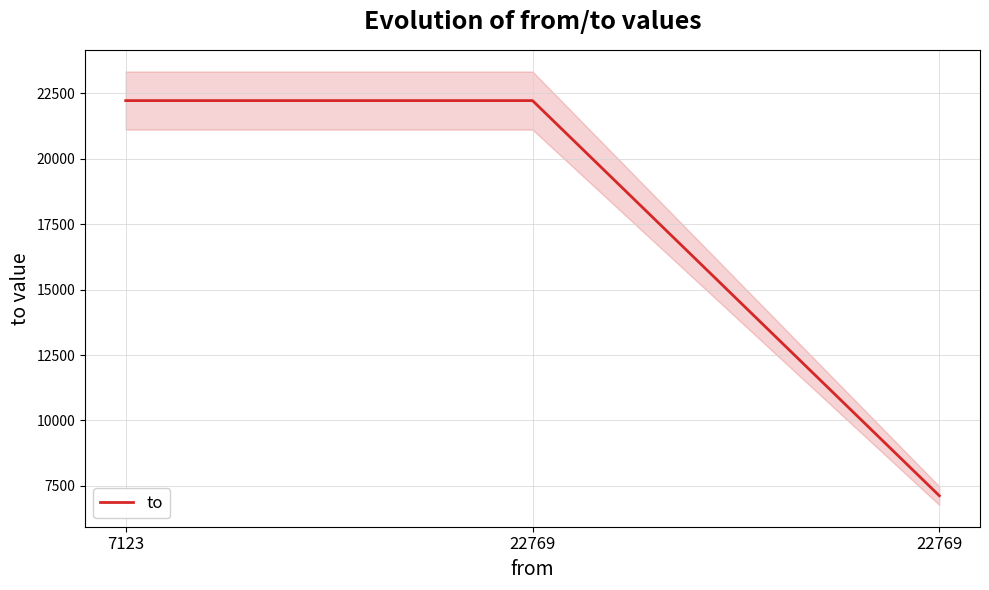

Reading left to right, transcribe all the data shown in this chart.

7123=22222	22769=22222	22769=7123